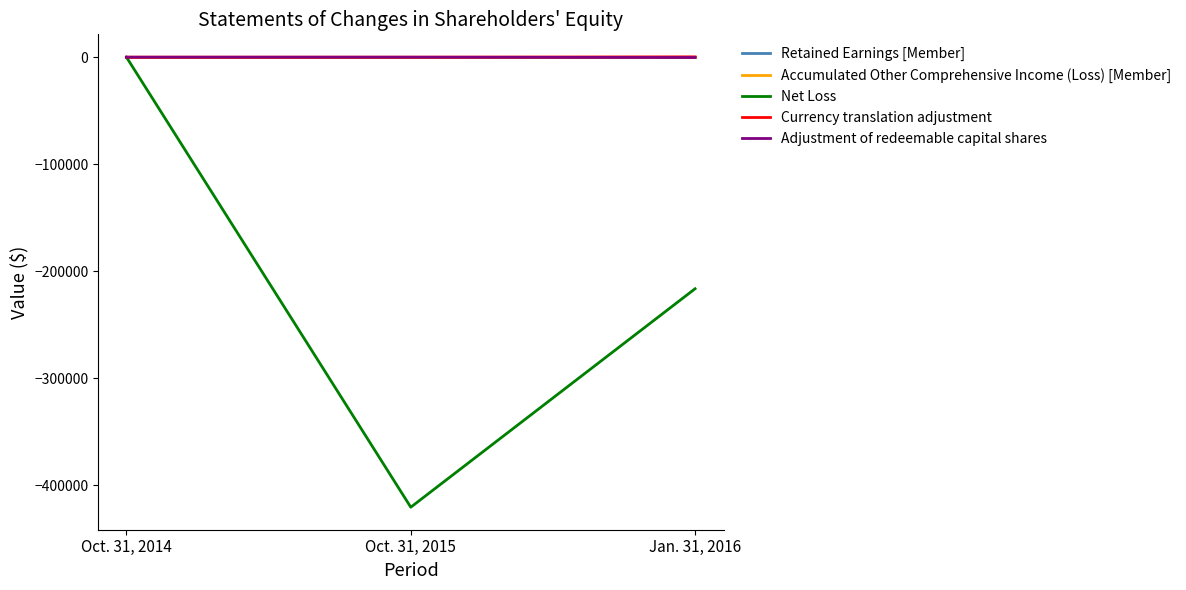

How many lines are shown in the chart?

5